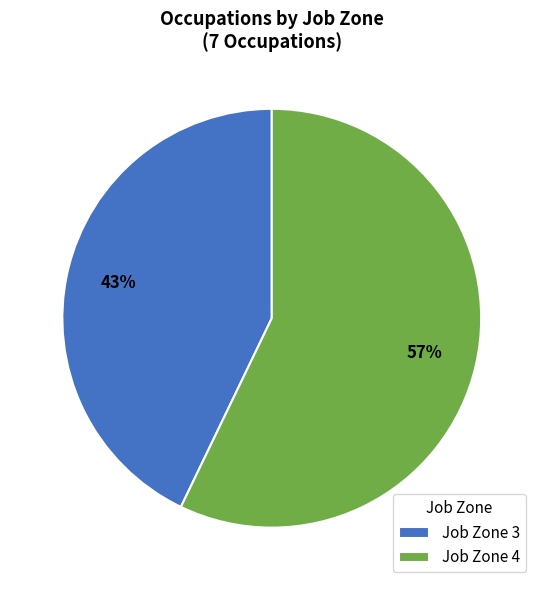

Is it true that Job Zone 3 is 28% of the pie?

False